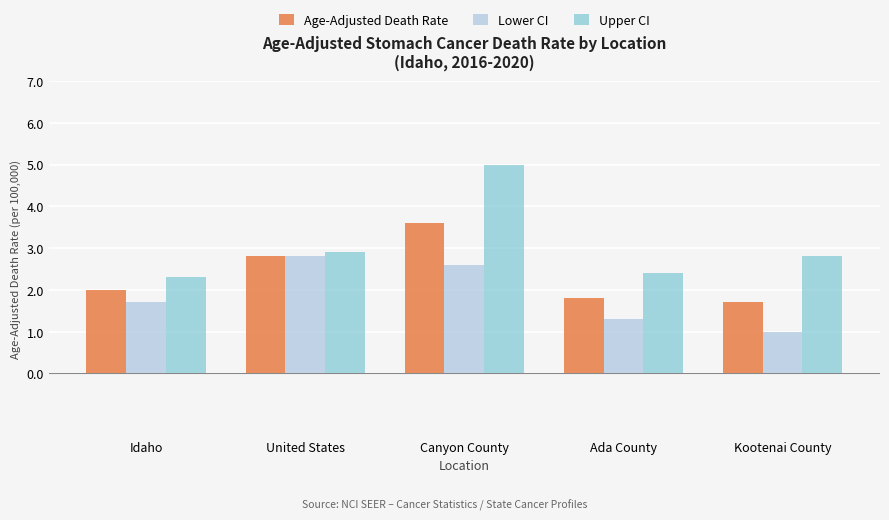

Which series changed the most between Idaho and Ada County?

Lower CI